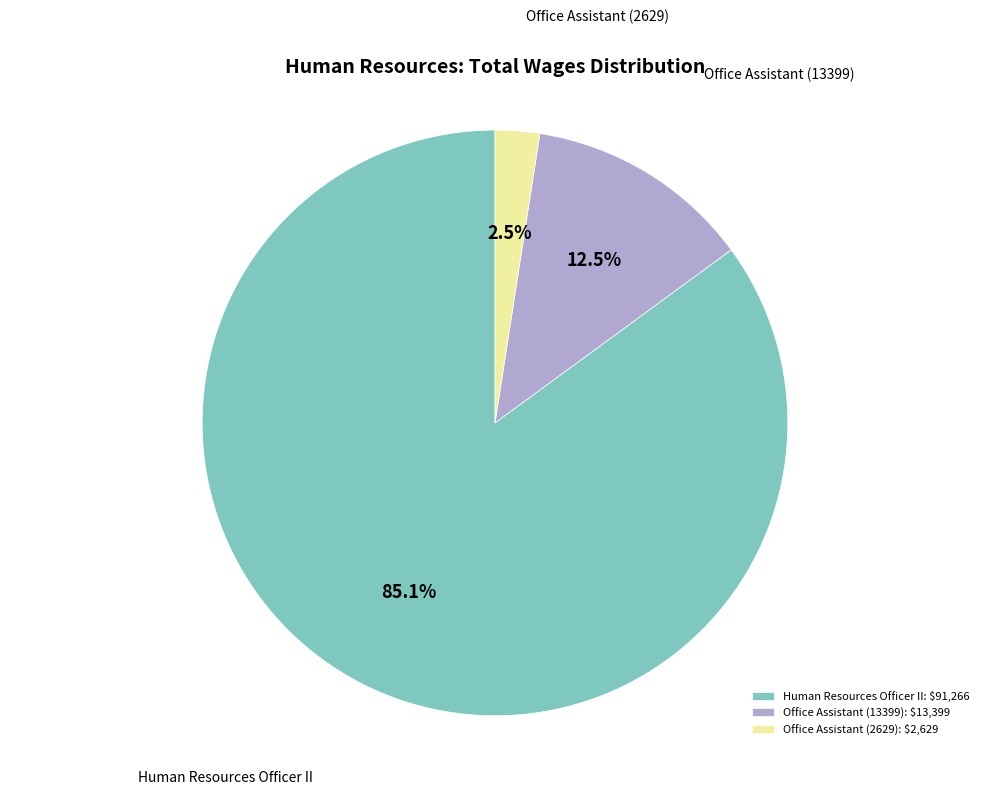

Which has a higher value, Office Assistant (13399) or Human Resources Officer II?

Human Resources Officer II